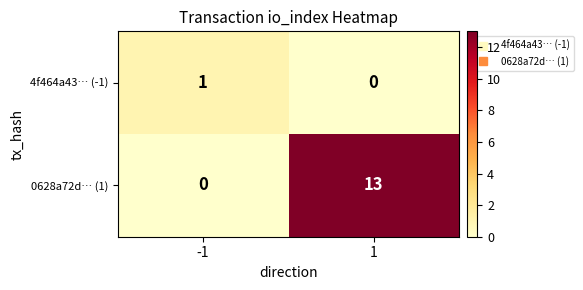

How many series are shown in this chart?

2